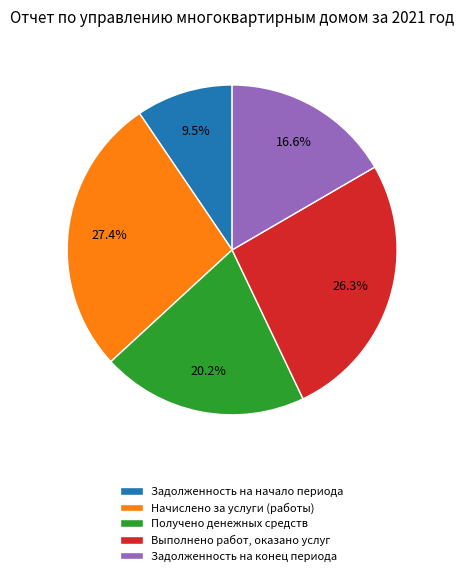

Rank the categories by value from lowest to highest.

Задолженность на начало периода, Задолженность на конец периода, Получено денежных средств, Выполнено работ, оказано услуг, Начислено за услуги (работы)